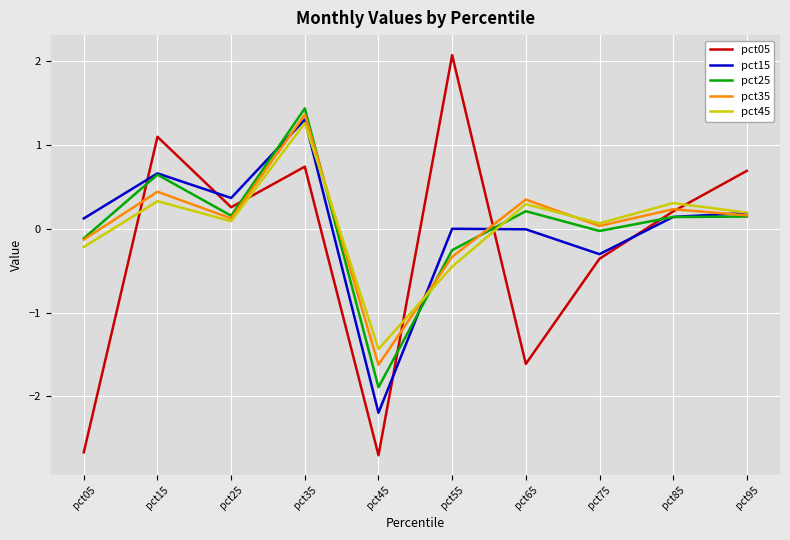

At which label does pct15 first exceed 0?

pct05